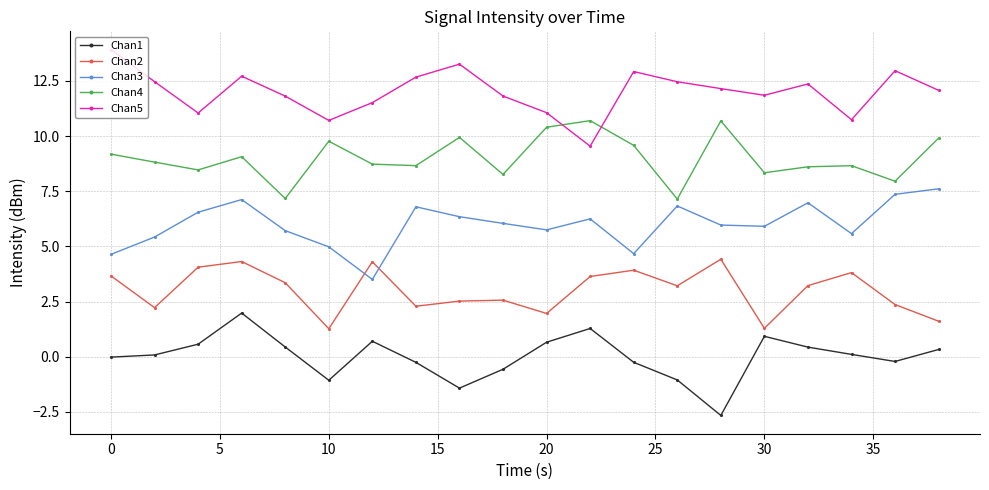

What is the maximum value for Chan1?

2.0